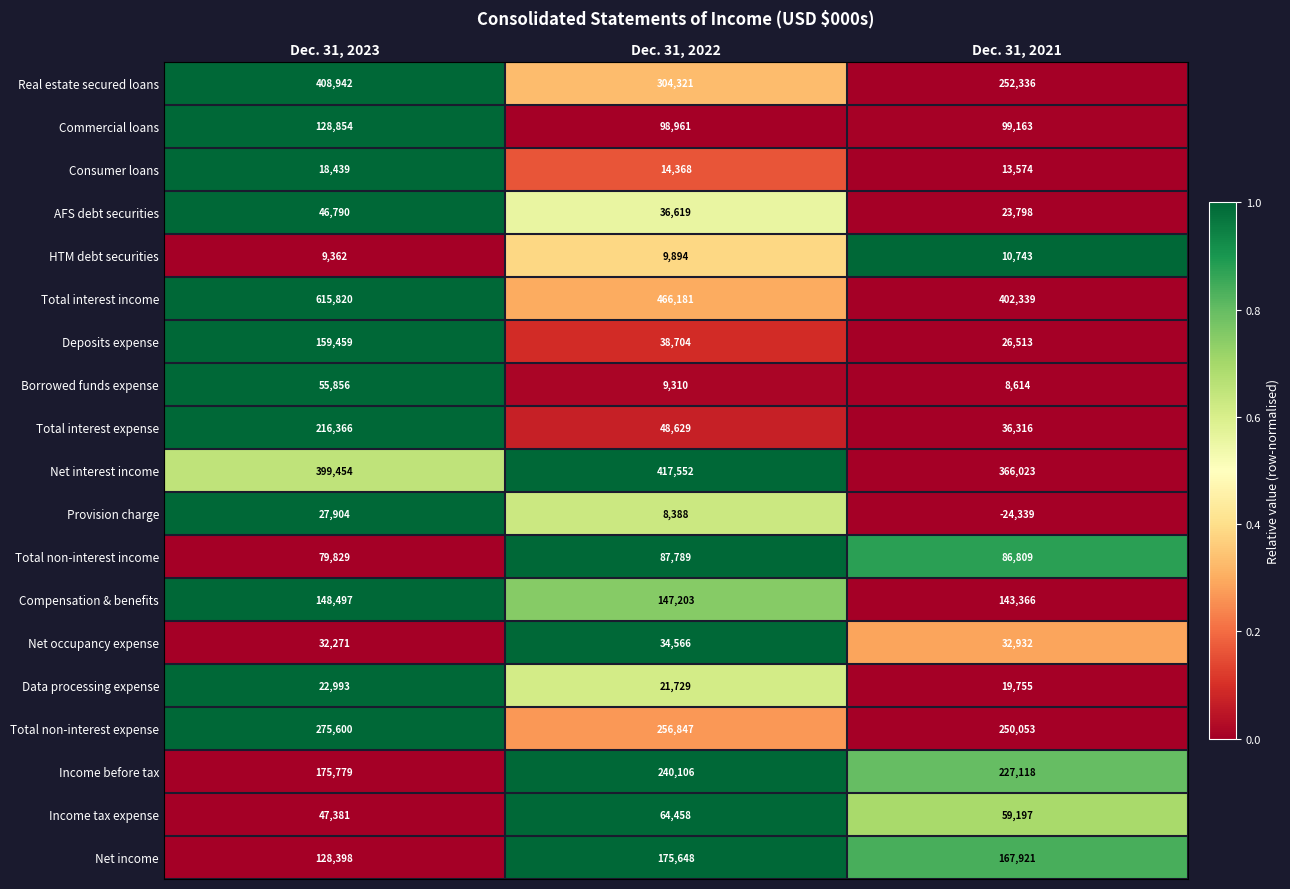

Rank the series at Dec. 31, 2021 from lowest to highest value.

Provision charge, Borrowed funds expense, HTM debt securities, Consumer loans, Data processing expense, AFS debt securities, Deposits expense, Net occupancy expense, Total interest expense, Income tax expense, Total non-interest income, Commercial loans, Compensation & benefits, Net income, Income before tax, Total non-interest expense, Real estate secured loans, Net interest income, Total interest income